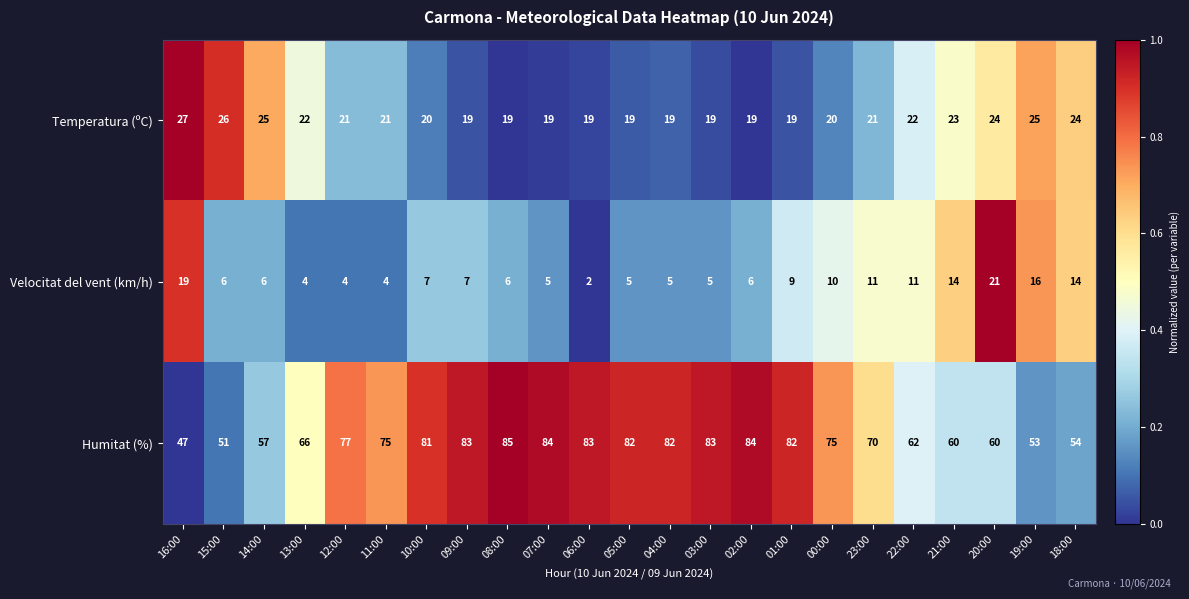

What is the spread (max minus min) of values at 22:00?

51